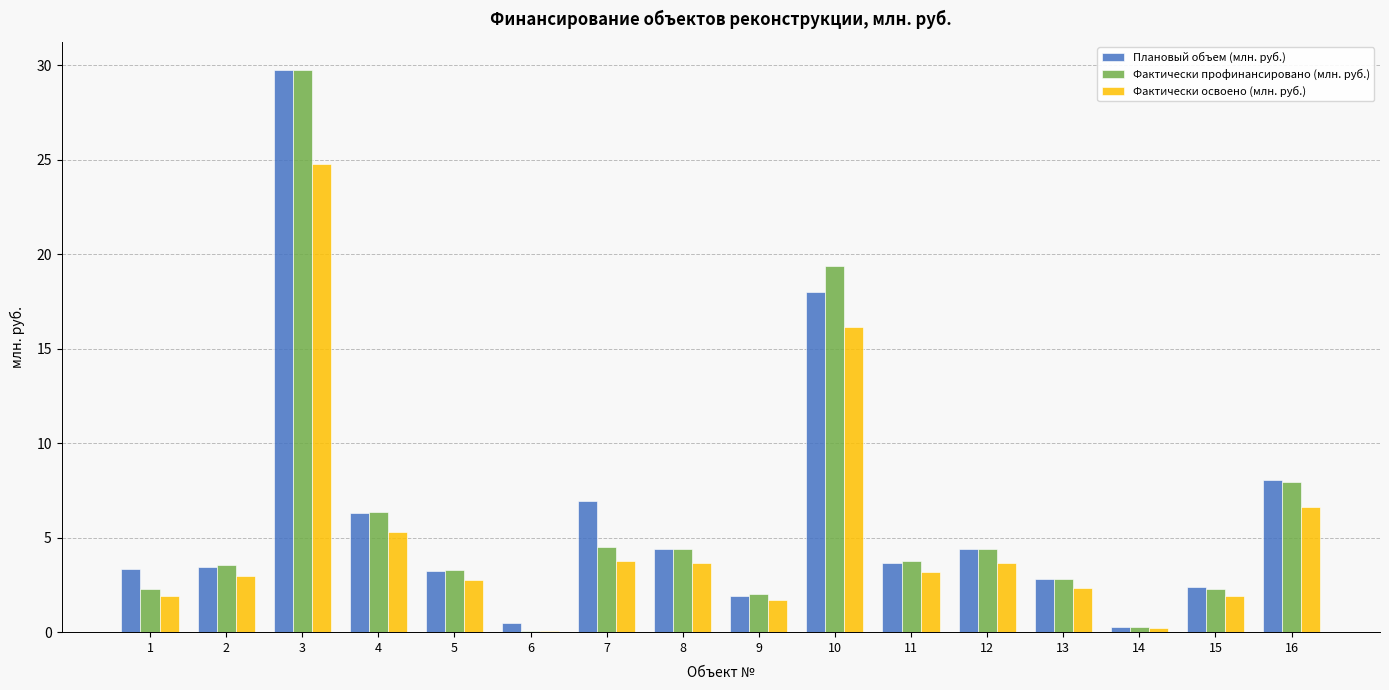

At which category is the sum across all series the highest?

3